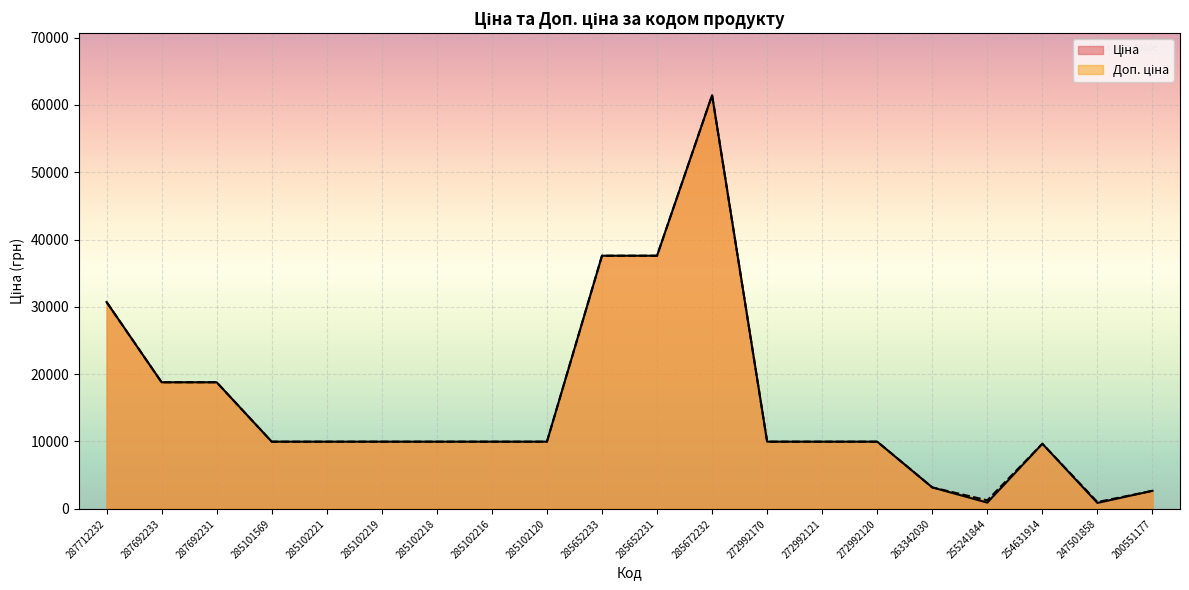

What is the average value of the Ціна series?

15601.6